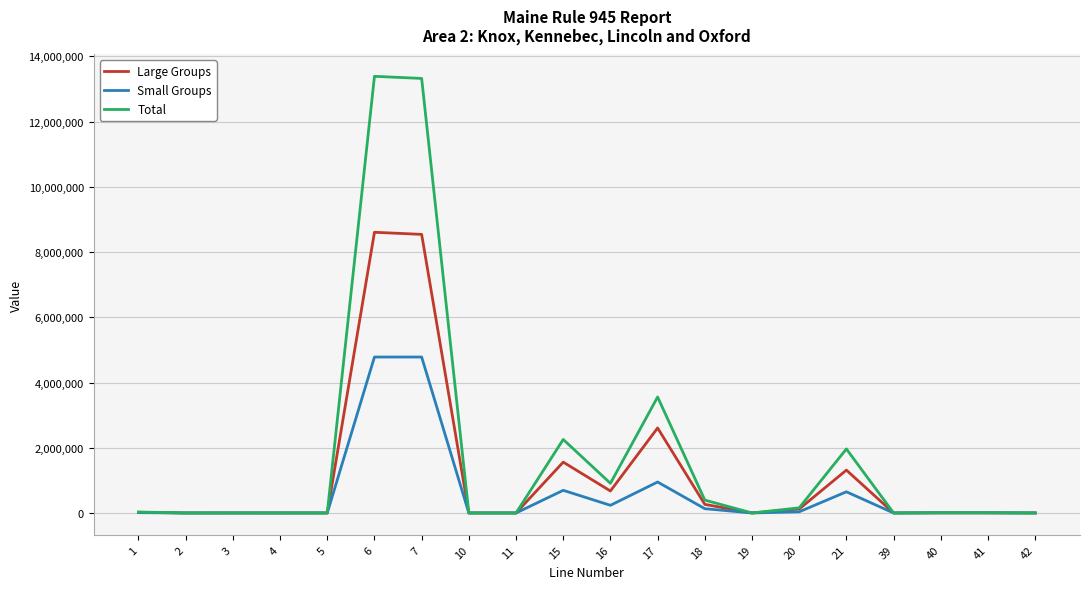

What is the maximum value shown in the chart?

13390017.2